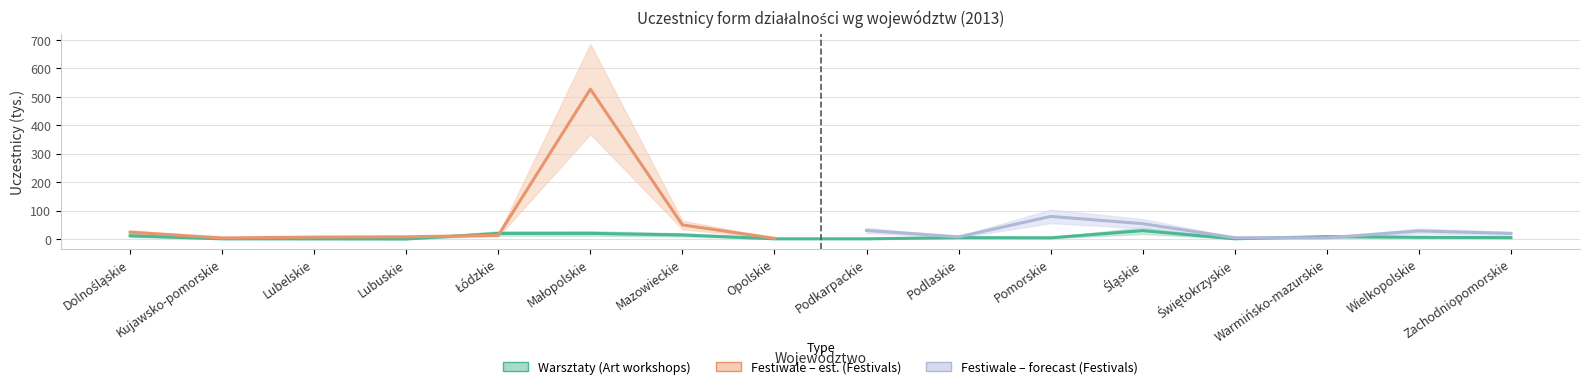

What is the ratio of the value at Łódzkie to the value at Warmińsko-mazurskie?

2.3